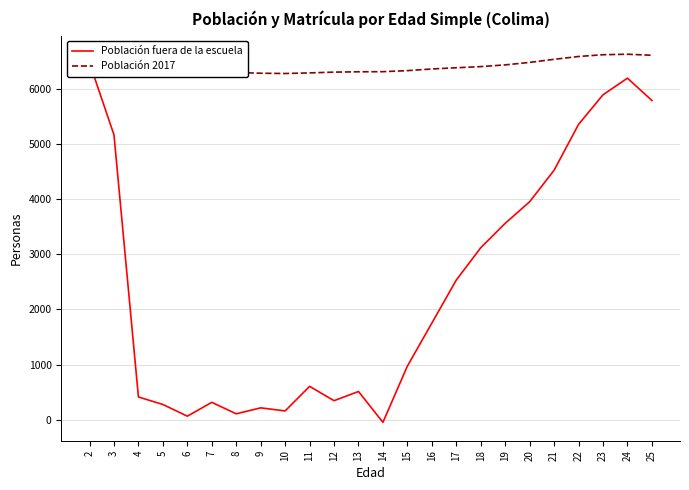

At 3, list the series in order from largest to smallest.

Población 2017, Población fuera de la escuela